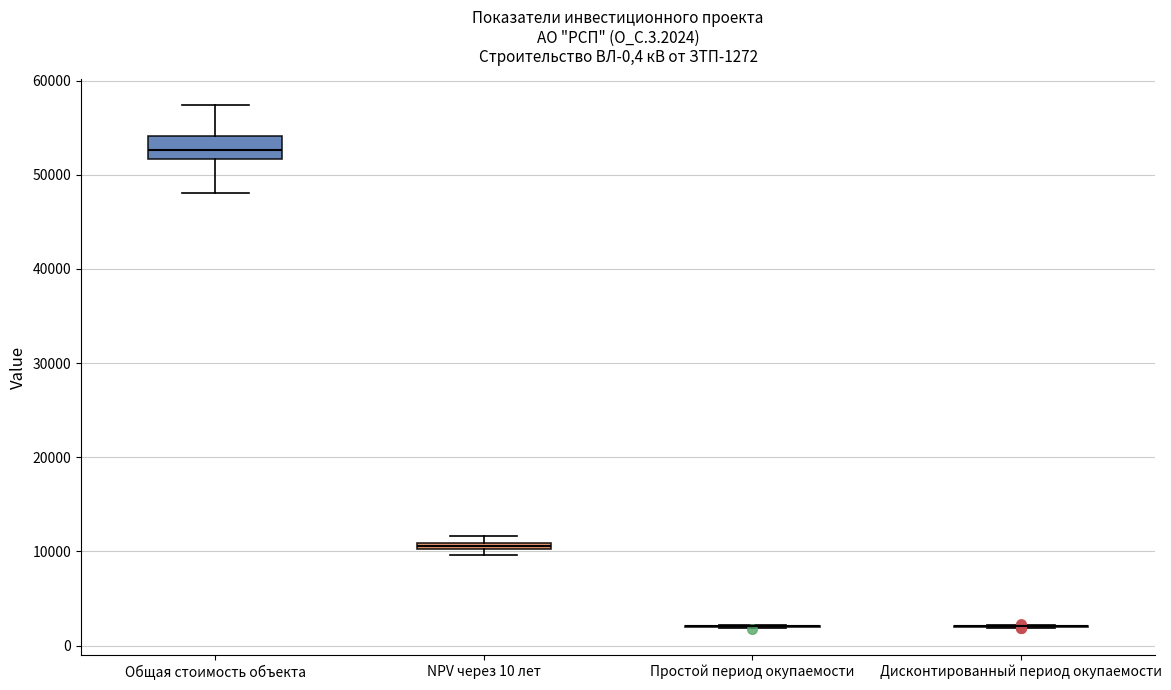

Comparing the boxes themselves (not the whiskers), which one is the tallest?

Общая стоимость объекта